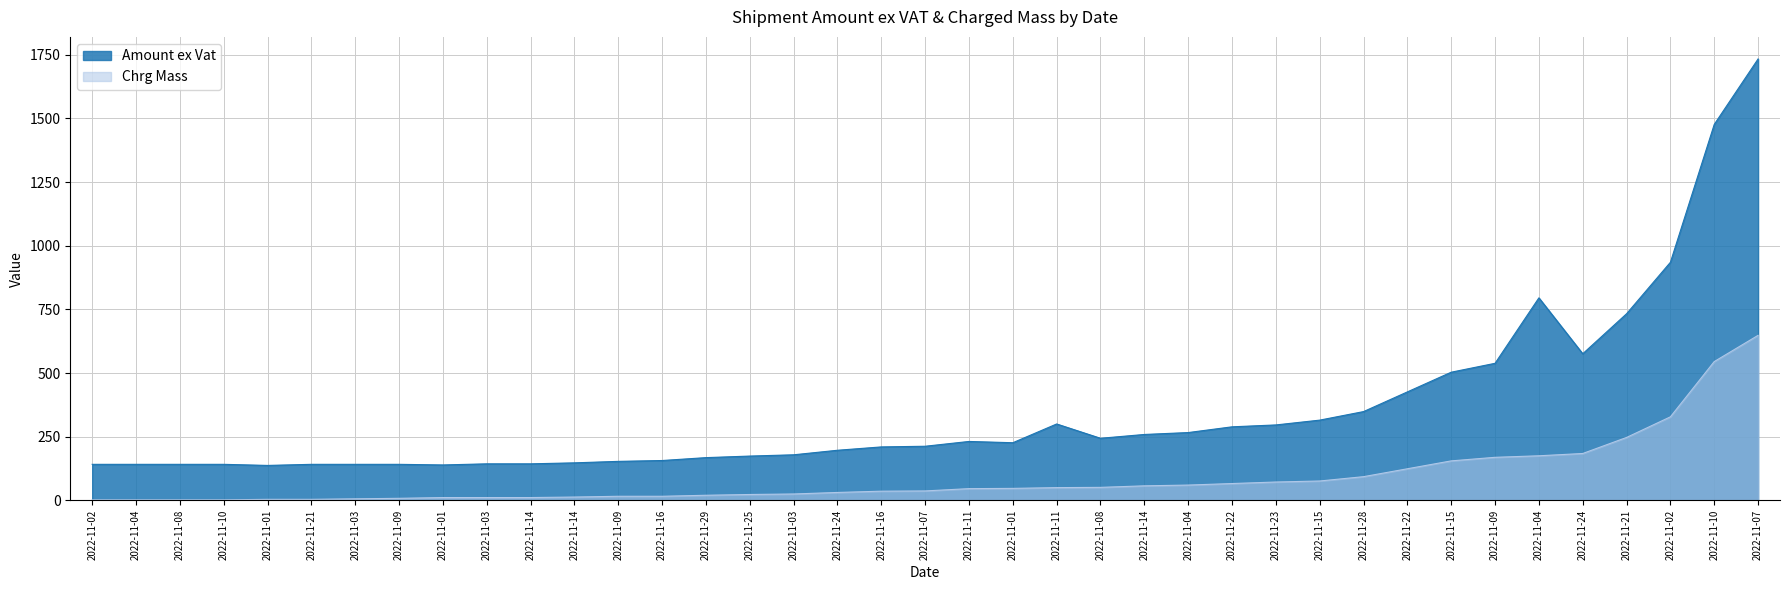

Where is the first local maximum for Amount ex Vat?

2022-11-11